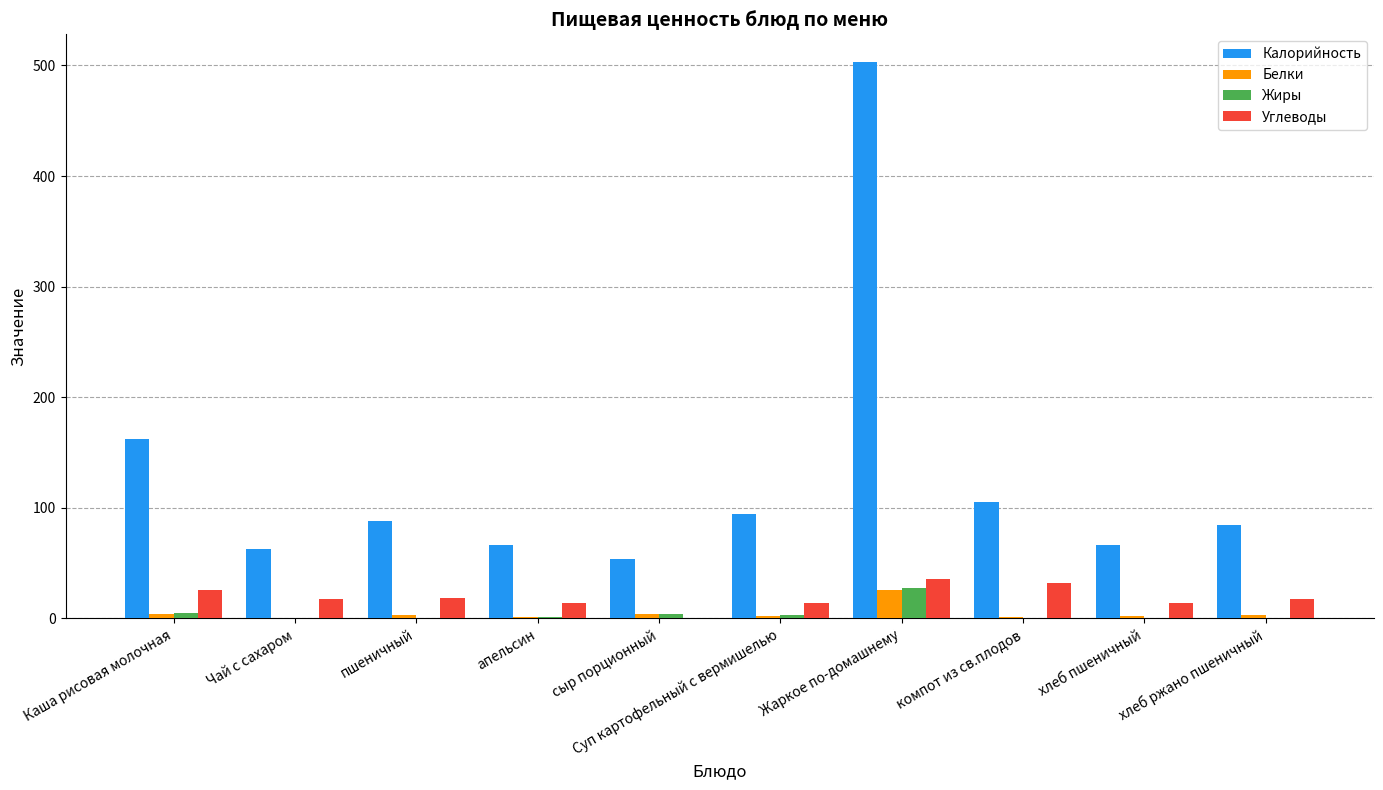

The Жиры series shows 0.0 at компот из св.плодов. True or false?

True